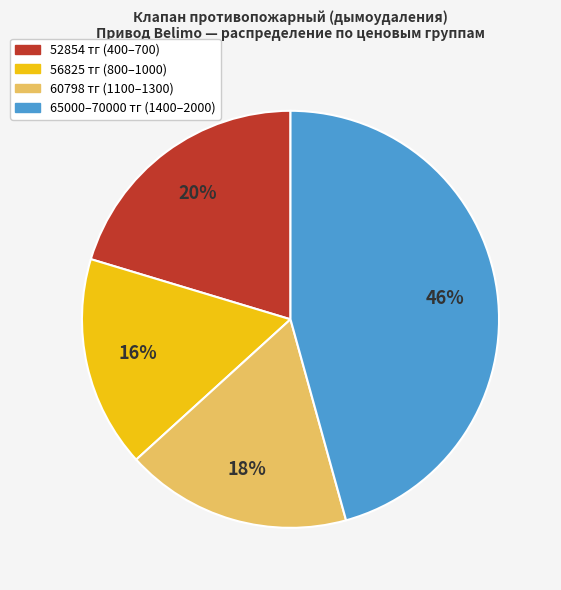

Is there any slice that represents more than half of the pie?

No